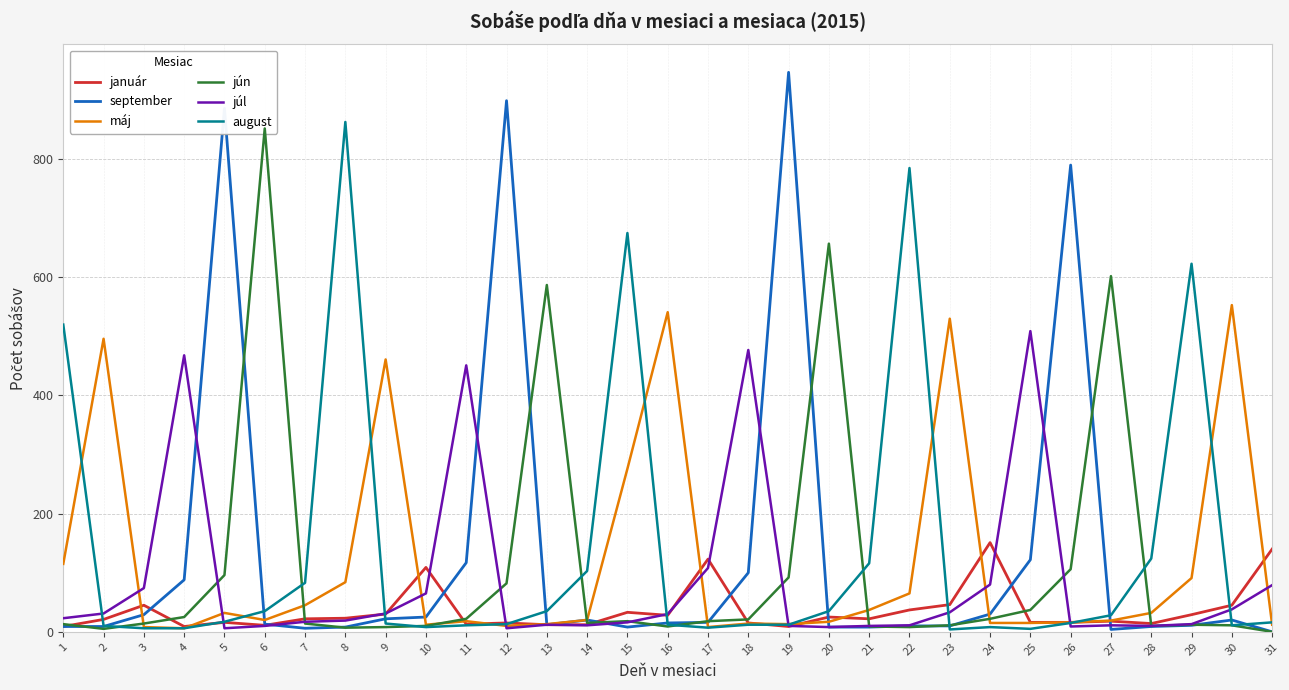

At which label does január first exceed 22?

3